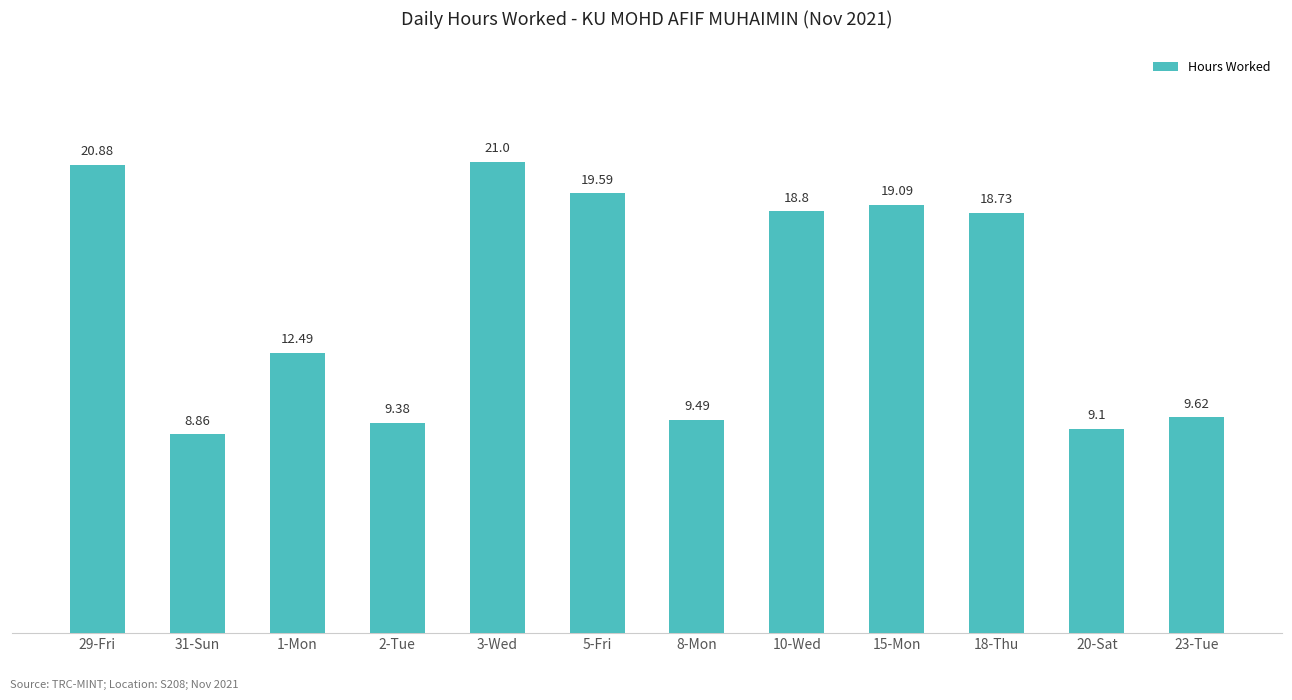

Reading right to left, transcribe all the data shown in this chart.

9.6	9.1	18.7	19.1	18.8	9.5	19.6	21.0	9.4	12.5	8.9	20.9